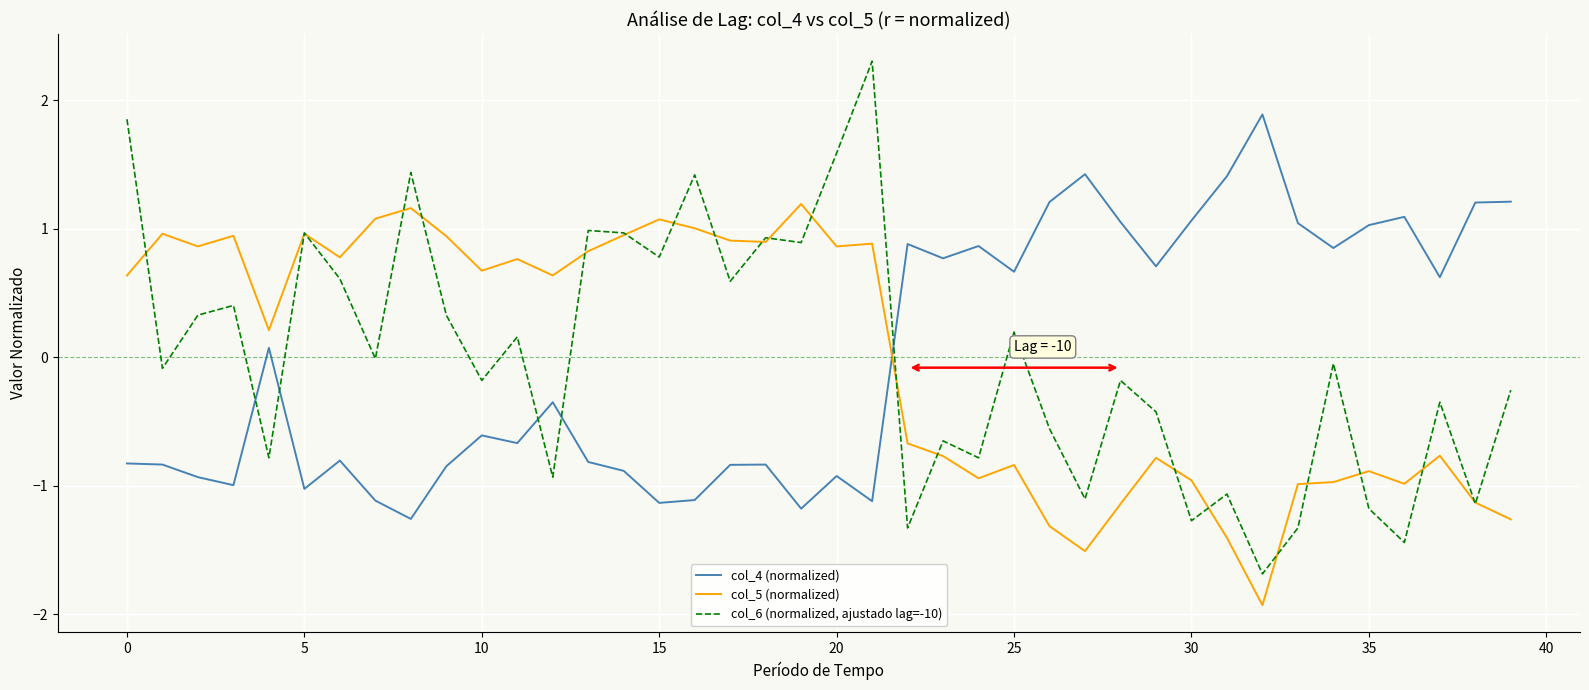

True or false: col_4 (normalized) and col_5 (normalized) cross at least once.

True